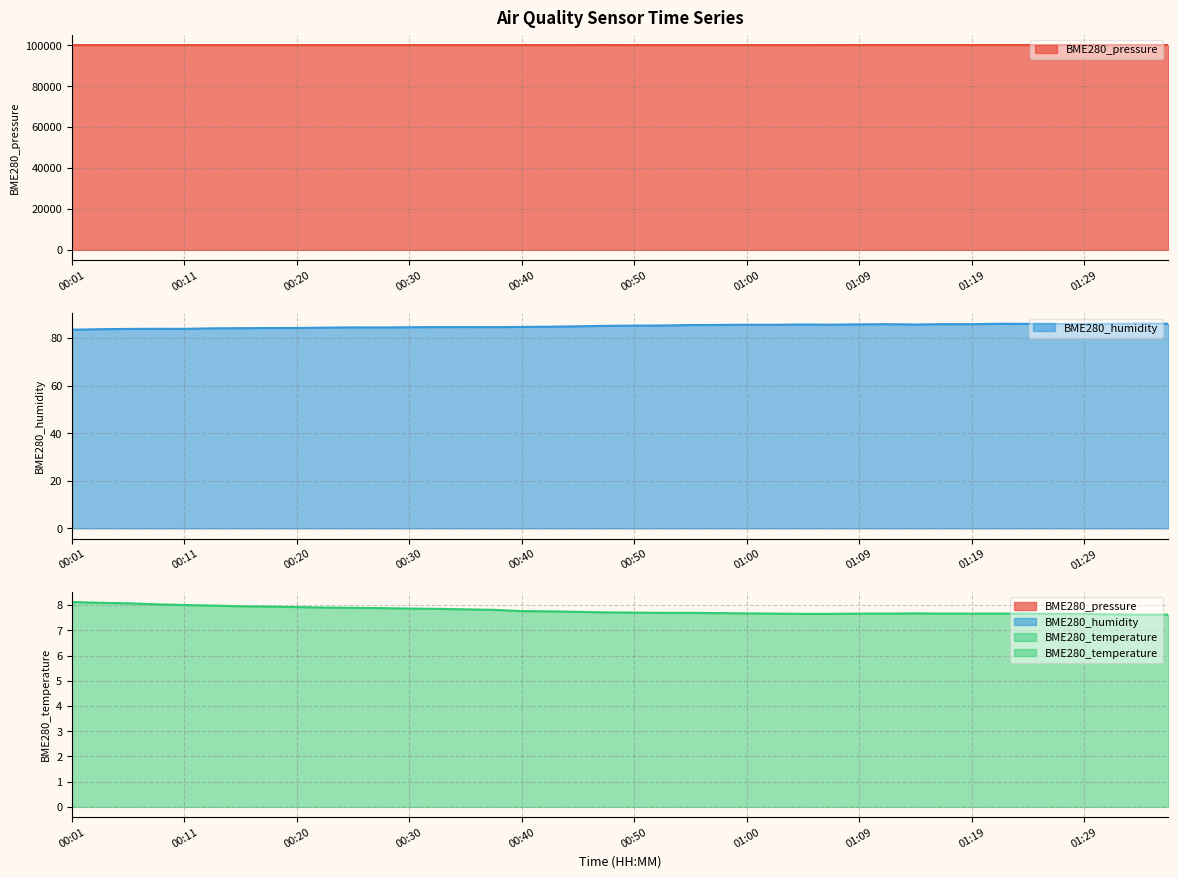

The BME280_pressure series shows 24466.9 at 00:55. True or false?

False